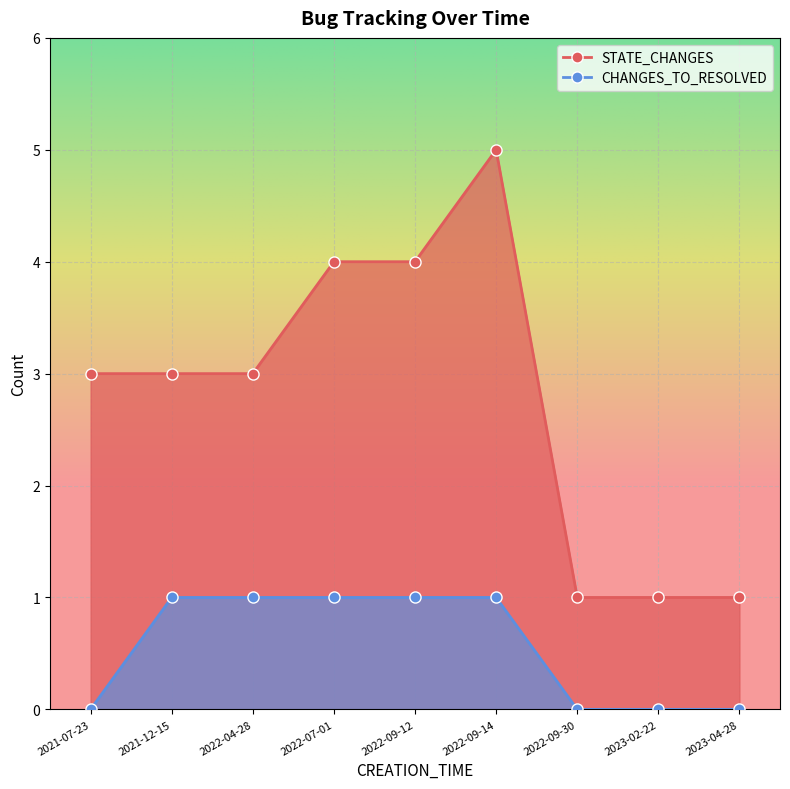

How many STATE_CHANGES values are between 1 and 4?

8